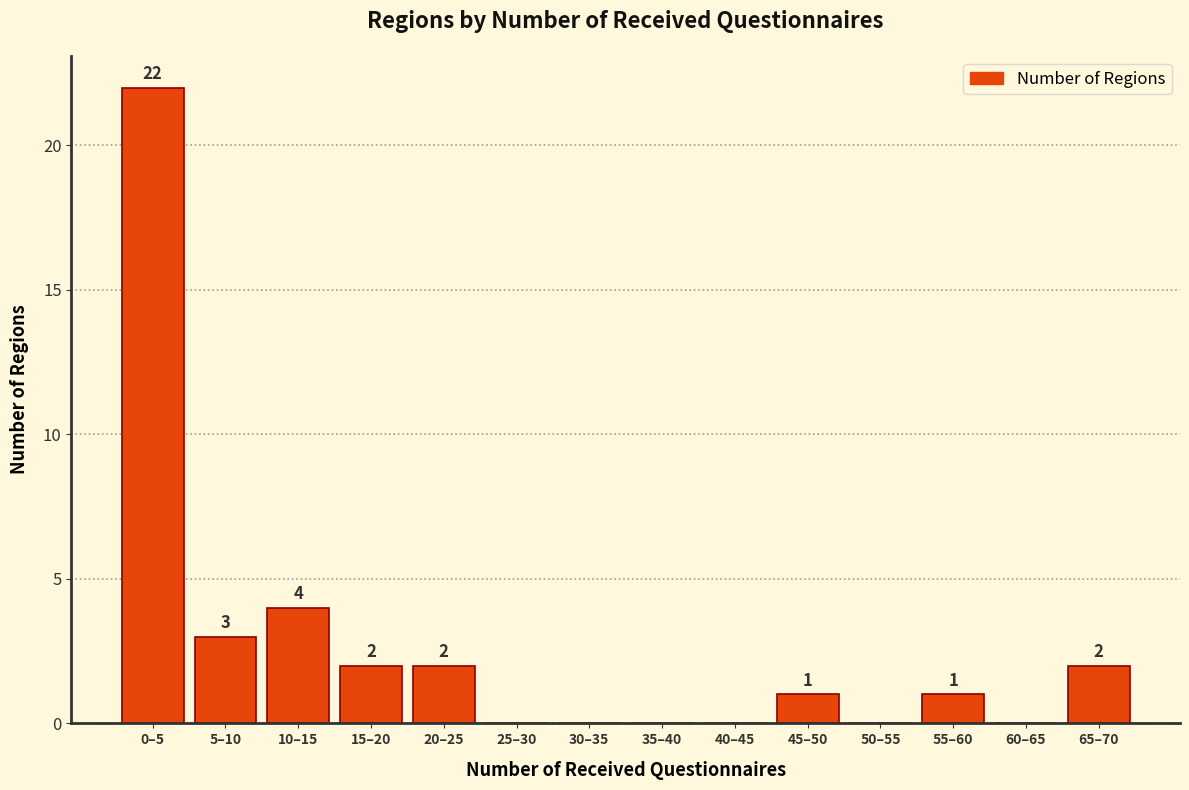

Reading left to right, transcribe all the data shown in this chart.

0–5=22	5–10=3	10–15=4	15–20=2	20–25=2	25–30=0	30–35=0	35–40=0	40–45=0	45–50=1	50–55=0	55–60=1	60–65=0	65–70=2